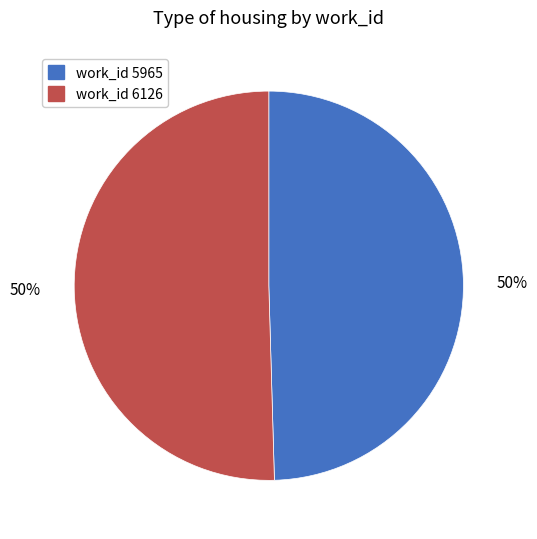

To the nearest percent, what is the average slice percentage?

50%